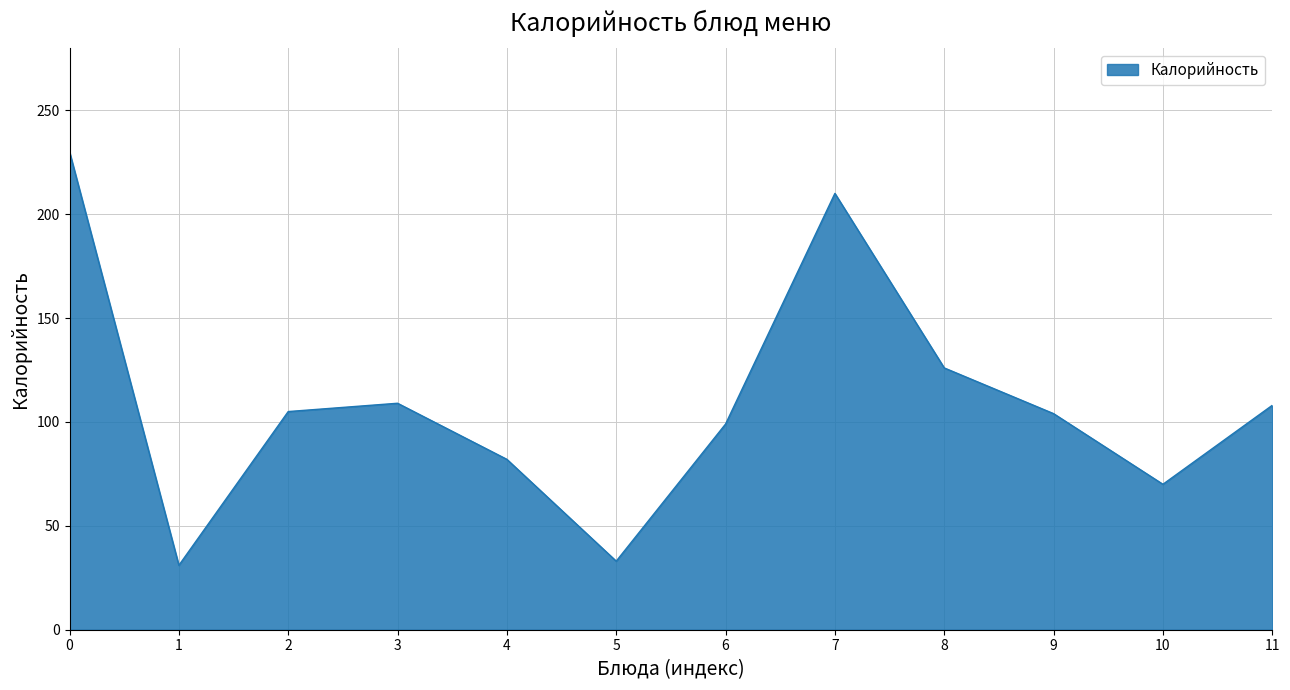

How many lines are shown in the chart?

1